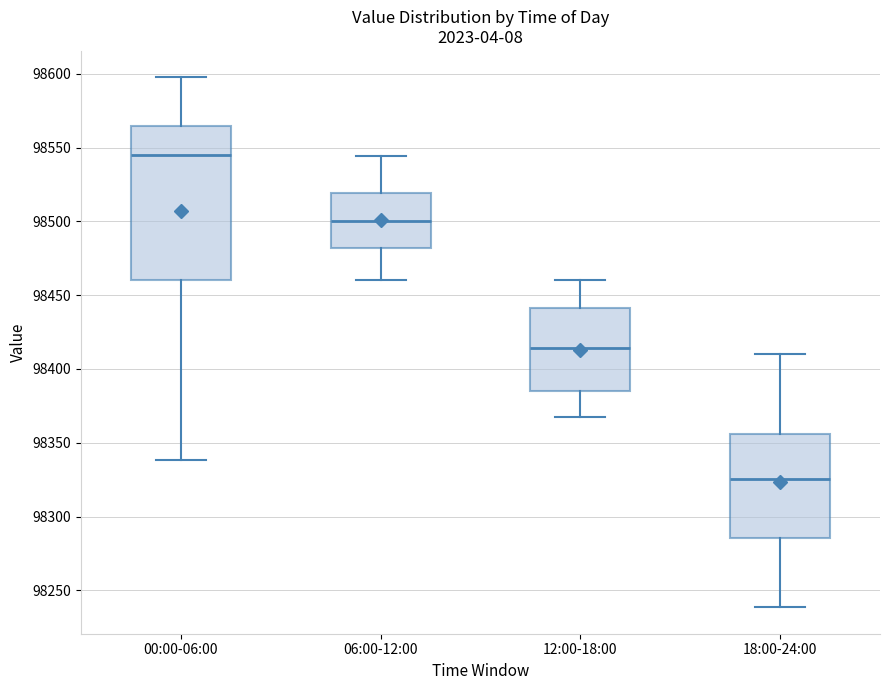

Reading left to right, transcribe this box plot: for each box, give where its median line is, the range the box spans, and where its two whiskers end, as read against the y-axis. The values are not printed on the chart, so give them approximately, as read against the axis.

00:00-06:00: median 98545, box 98460 to 98565, whiskers 98340 to 98600
06:00-12:00: median 98500, box 98480 to 98520, whiskers 98460 to 98545
12:00-18:00: median 98415, box 98385 to 98440, whiskers 98370 to 98460
18:00-24:00: median 98325, box 98285 to 98355, whiskers 98240 to 98410